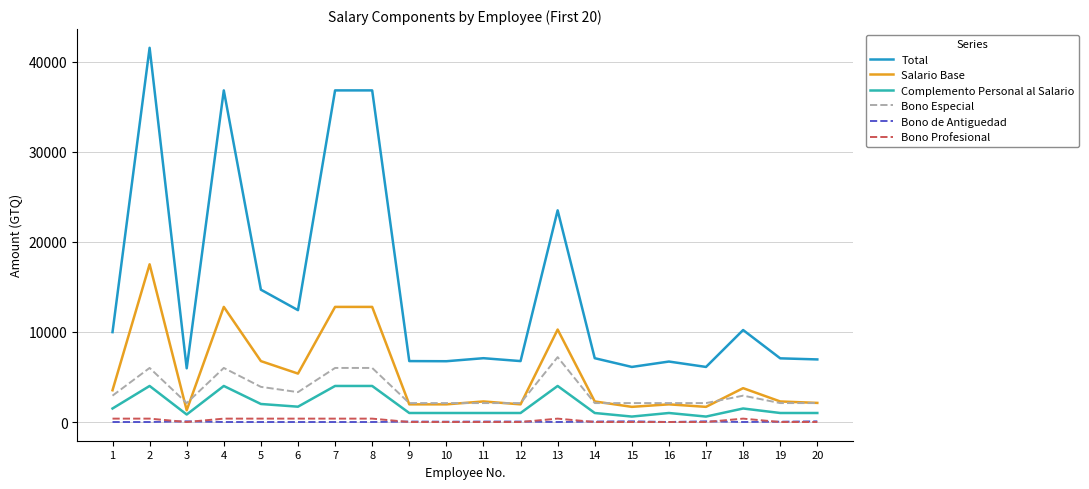

What is the difference between the highest and lowest values at 1?

9975